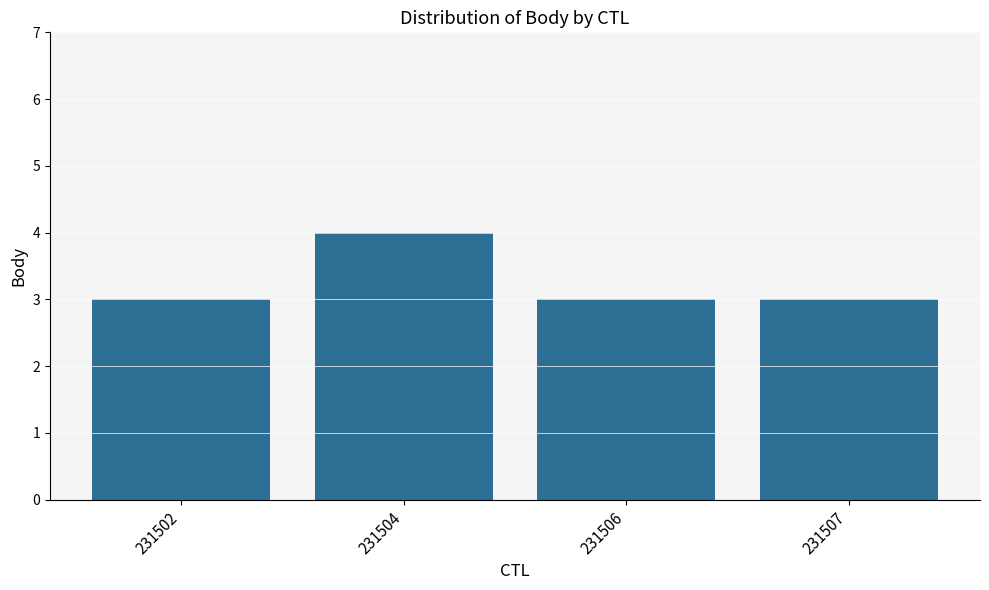

Is it true that the value at 231502 is 1?

False